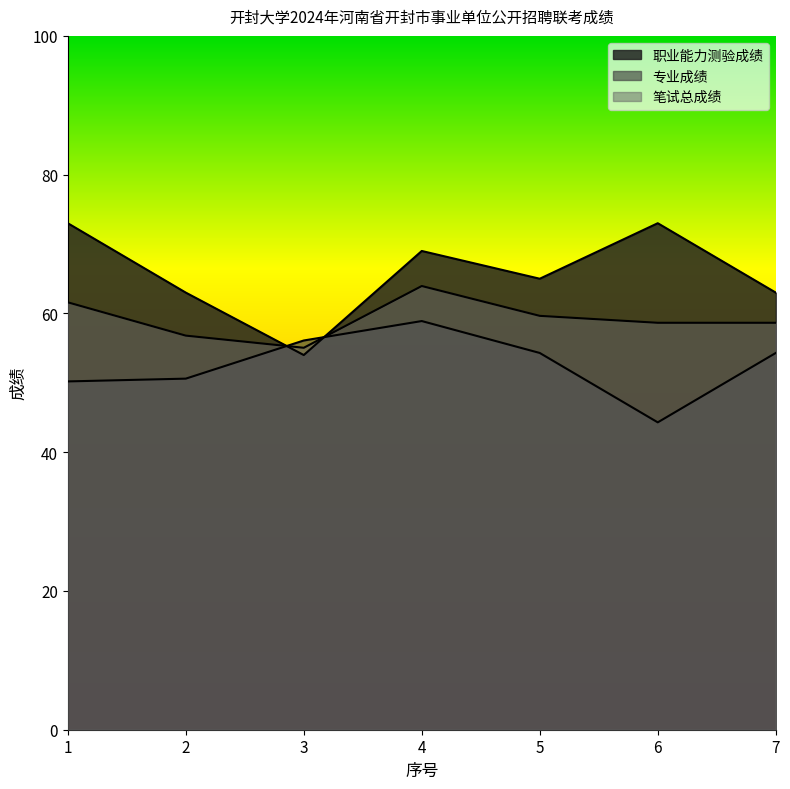

Which series ends up on top after the final intersection of 笔试总成绩 and 职业能力测验成绩?

职业能力测验成绩